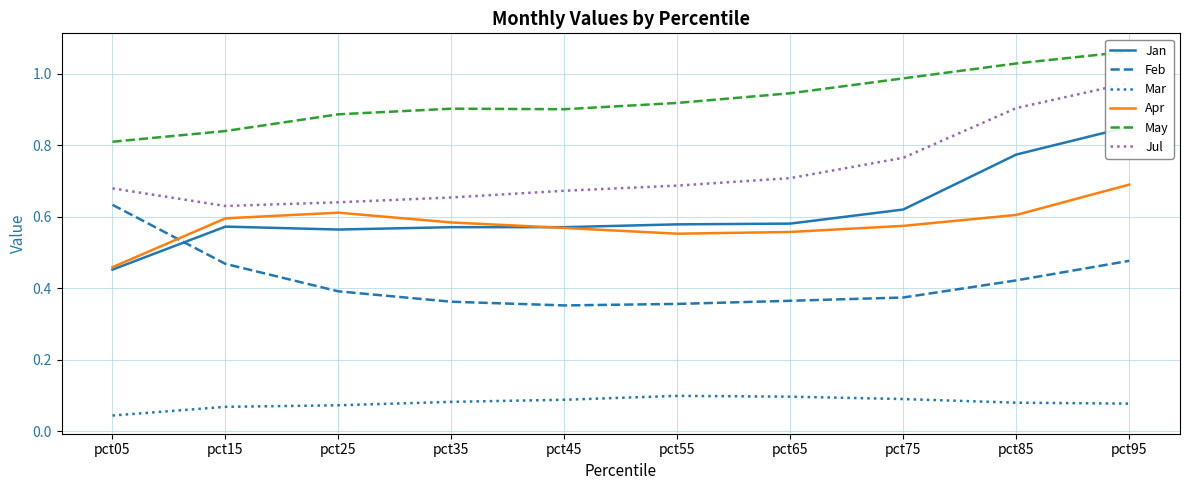

What is the total value across all series at pct45?

3.2